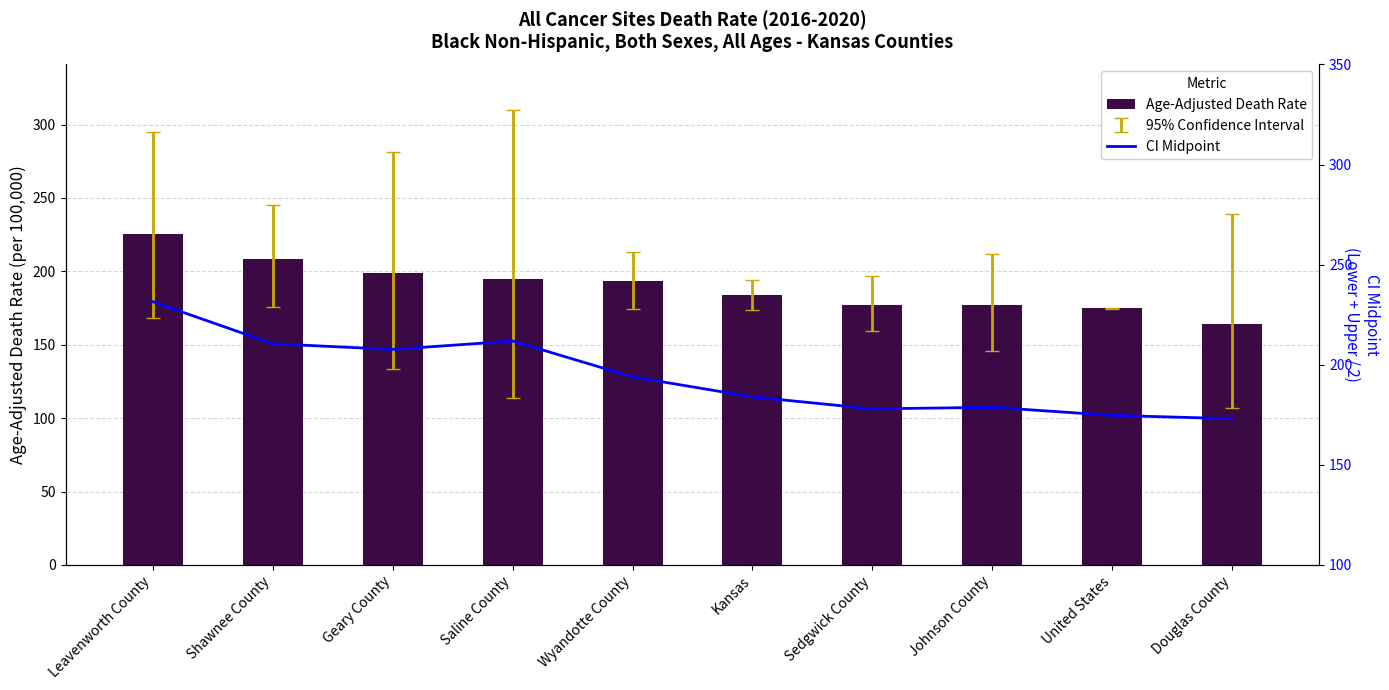

At which category is the sum across all series the highest?

Leavenworth County